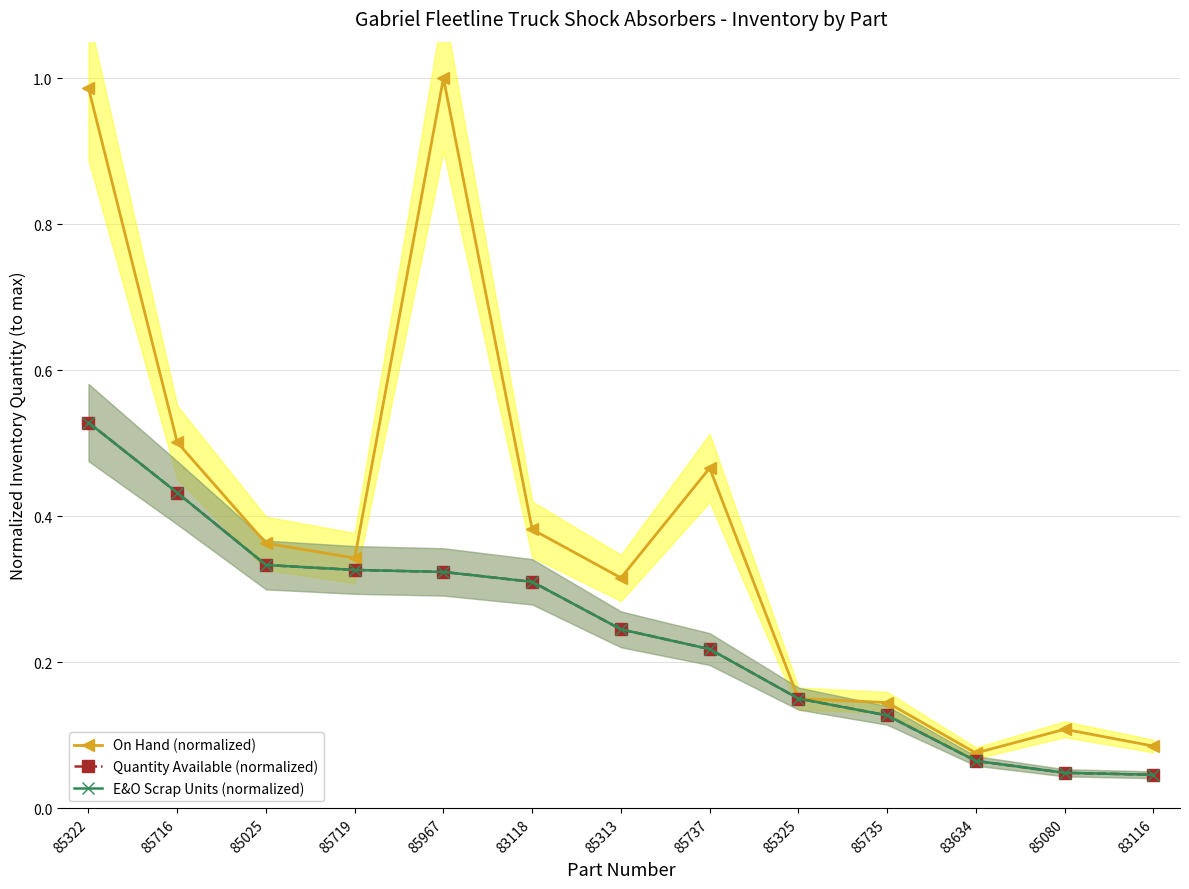

What position from the left is 85737?

8